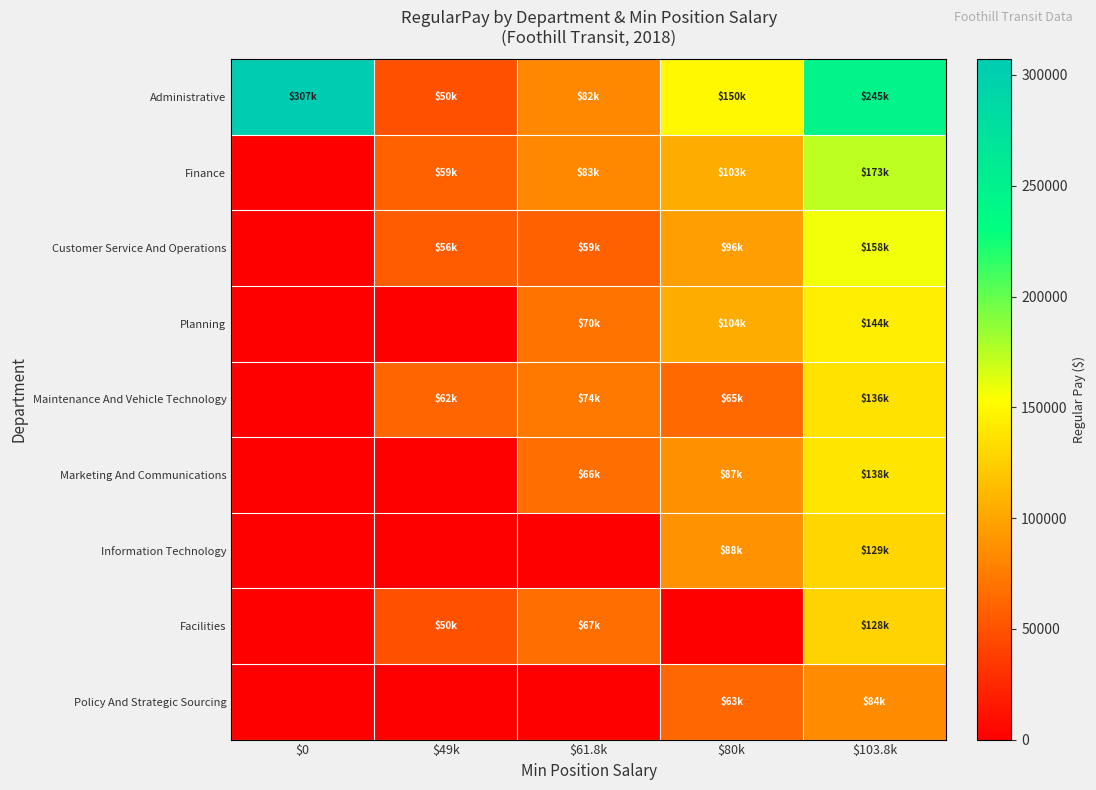

At how many categories does at least one series exceed 85023?

3